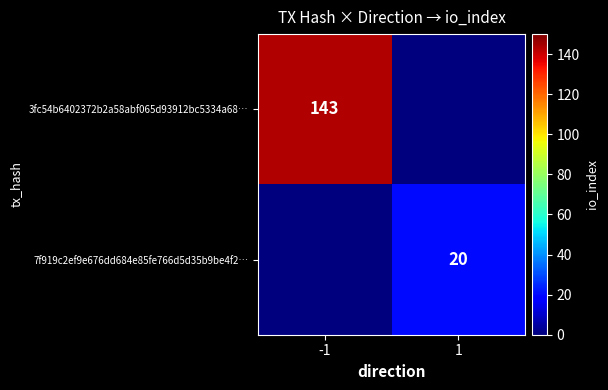

Is it true that 7f919c2ef9e676dd684e85fe766d5d35b9be4f2… equals 20 at 1?

True